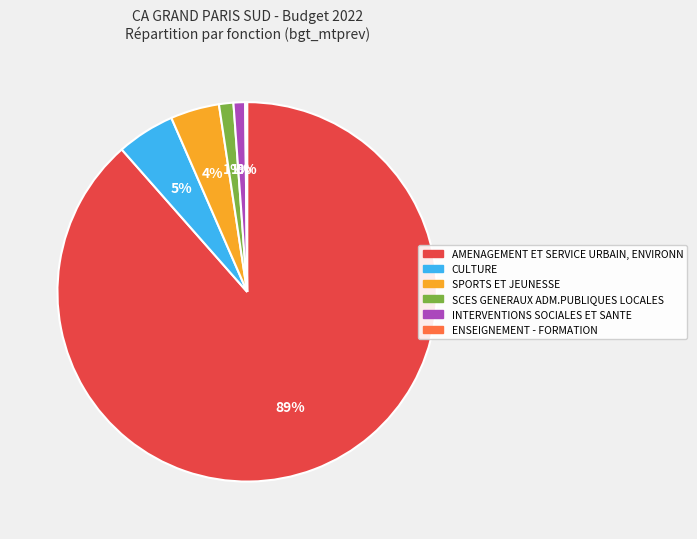

Is there a majority slice in this chart?

Yes